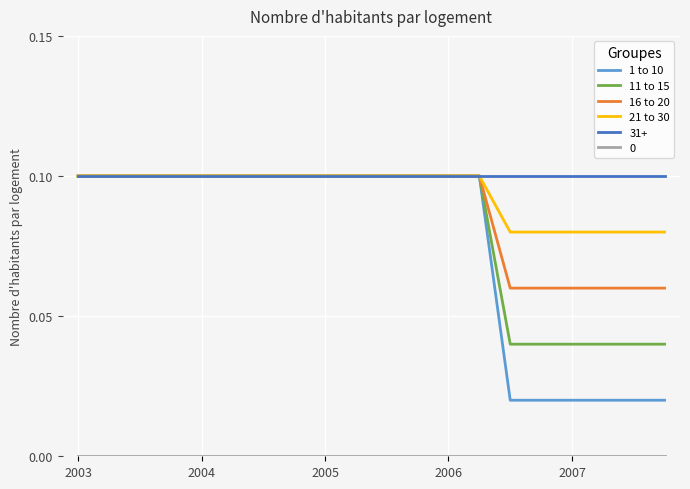

How many distinct data groups are displayed?

6